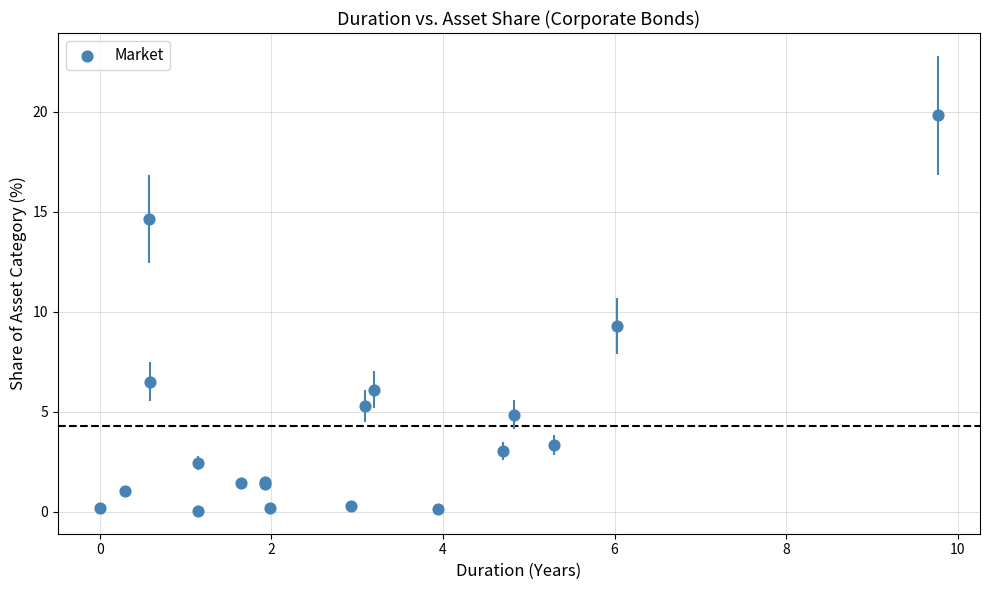

What Y value in the scatter plot is closest to 9?

9.3